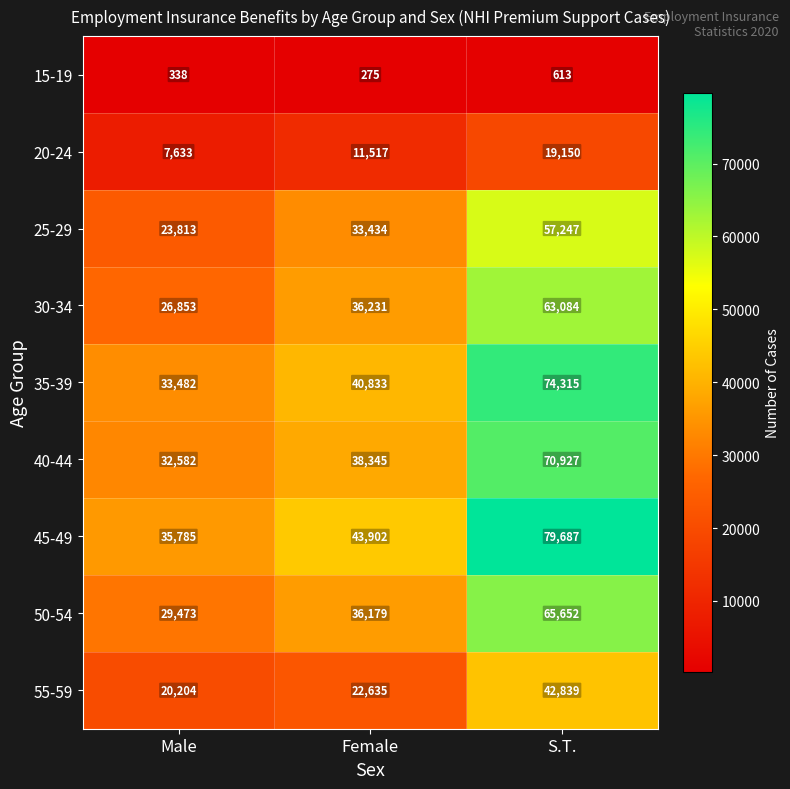

What is the maximum value for 25-29?

57247